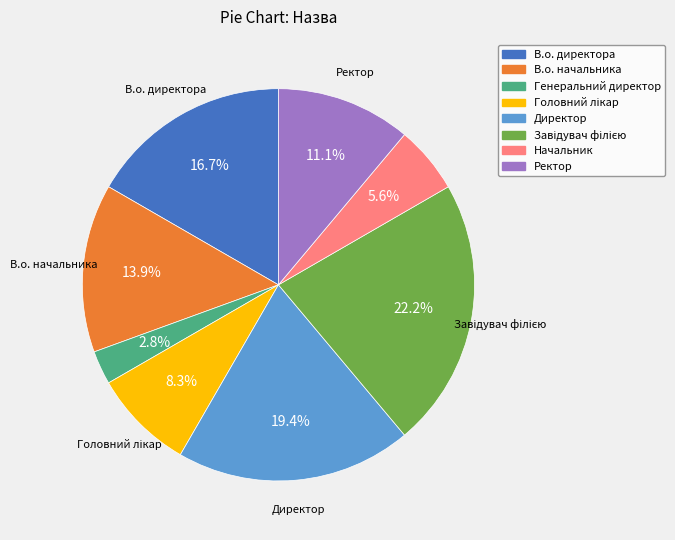

Which has a higher value, В.о. директора or Ректор?

В.о. директора